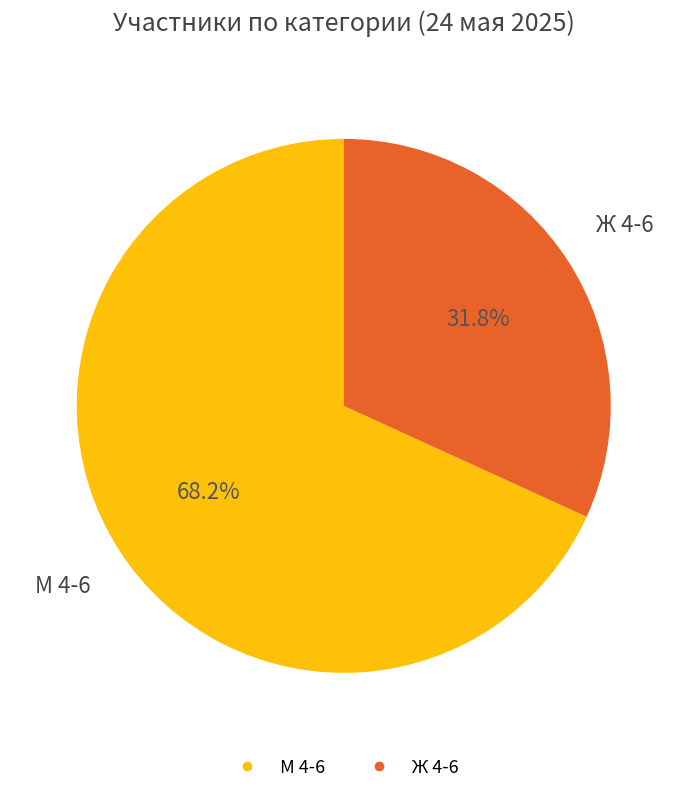

Count the number of slices in the pie.

2